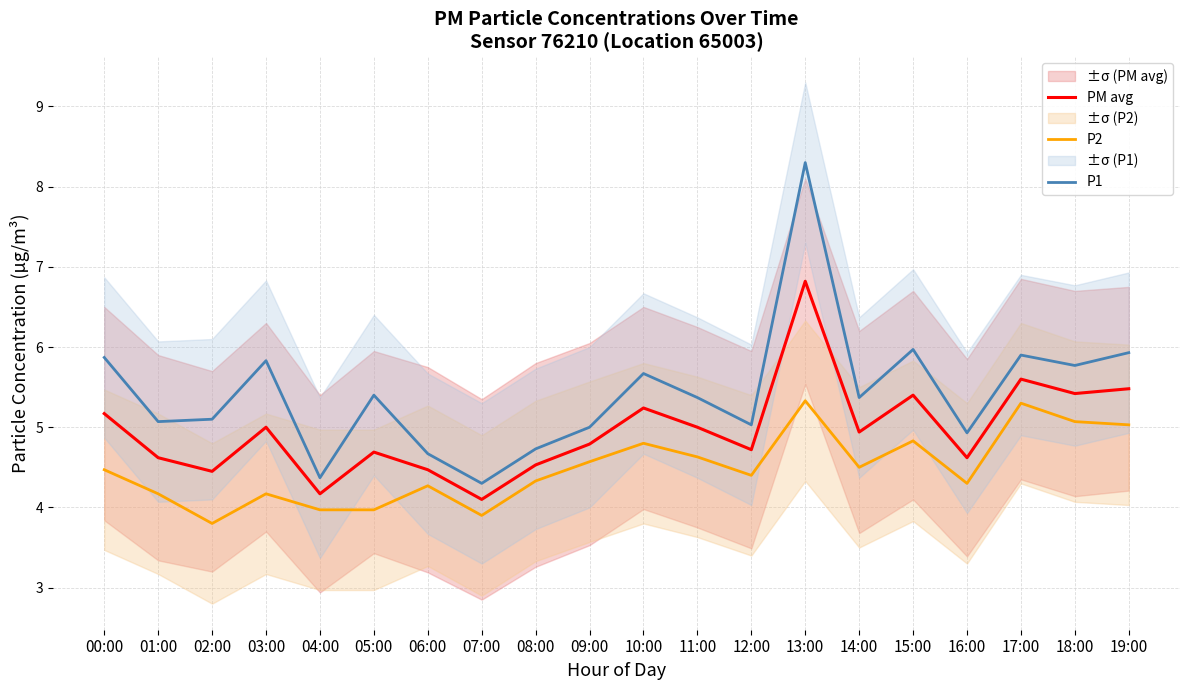

True or false: PM avg and P2 intersect in this chart.

False